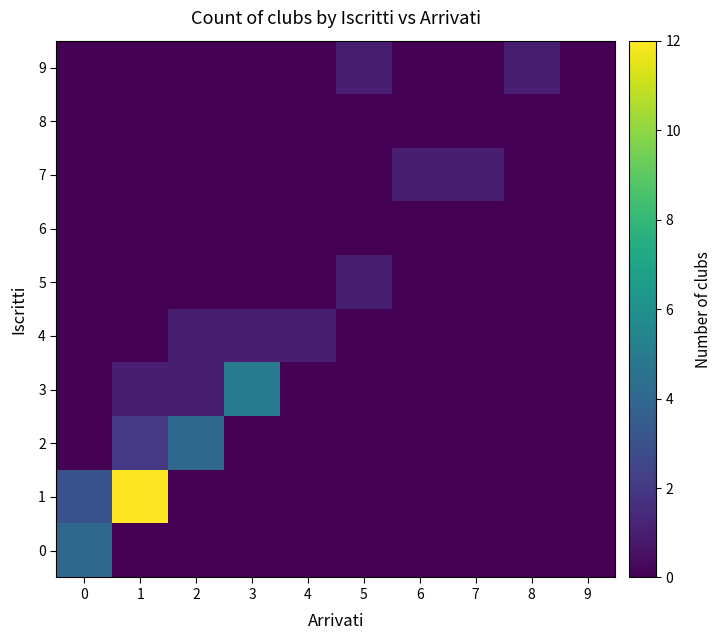

What is the total value across all series at 4?

1